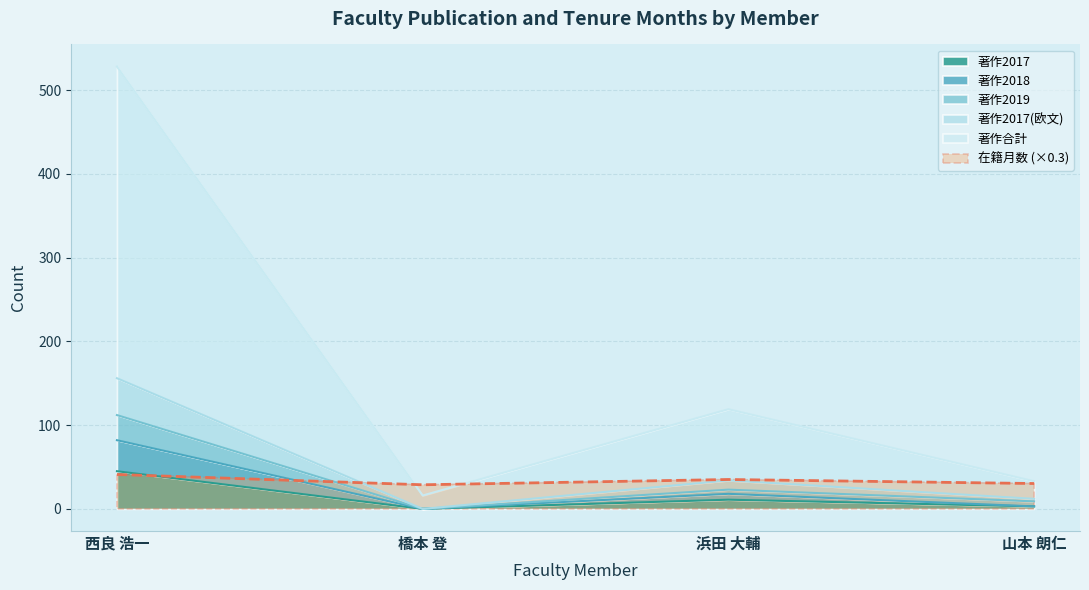

What are all the series names shown in the legend?

在籍月数, 著作2017, 著作2018, 著作2019, 著作合計, 著作2017(欧文)